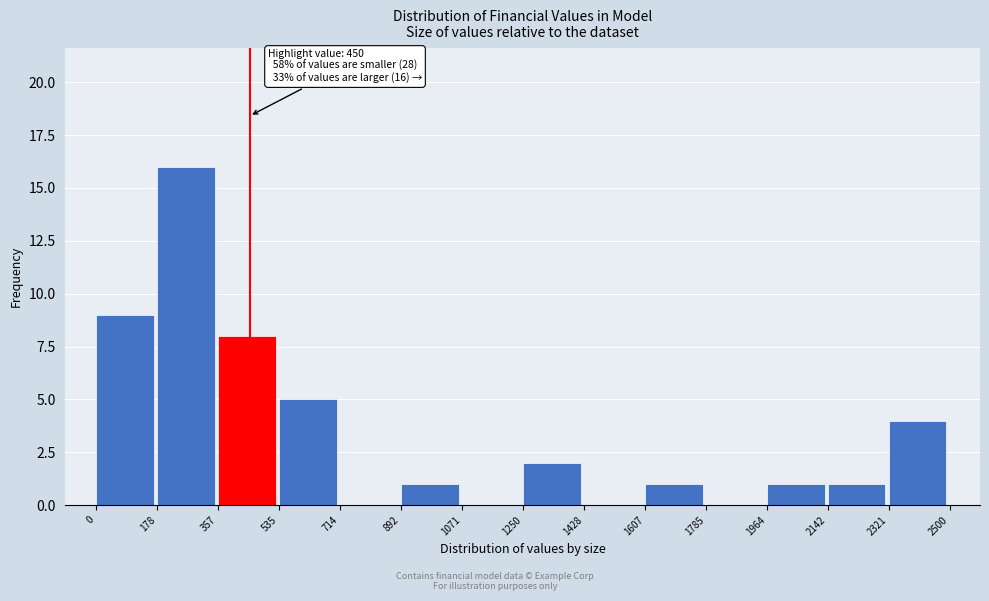

Over which range of the x-axis is the bar tallest?

178 to 357